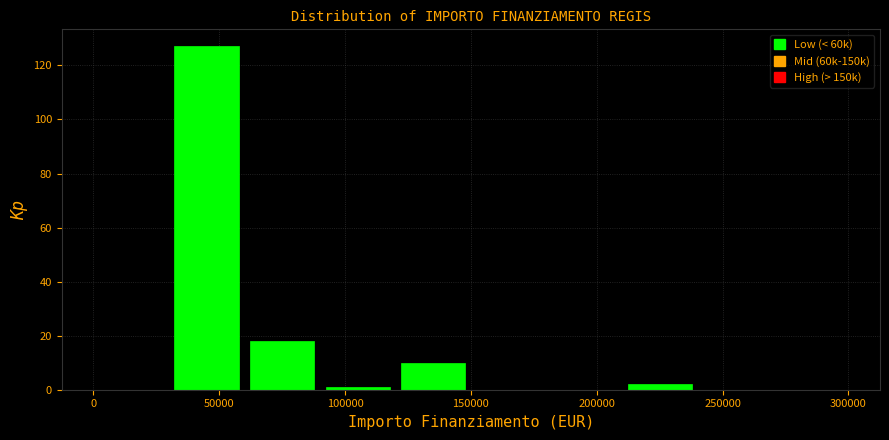

What is the height of the bar covering 120000 to 150000 on the x-axis? The values are not printed on the chart, so give them approximately, as read against the axis.

10